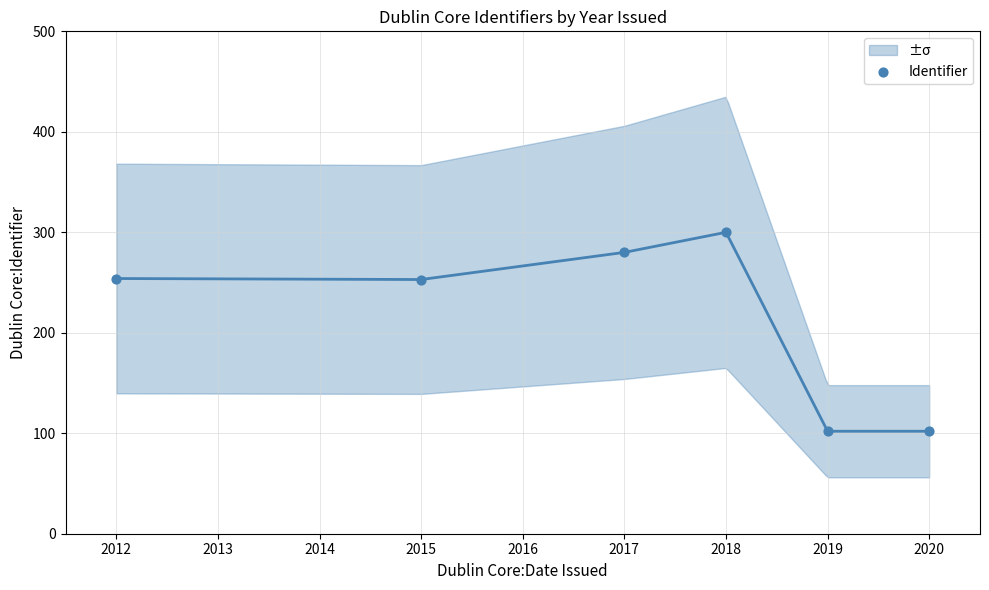

What is the average X value?

2017